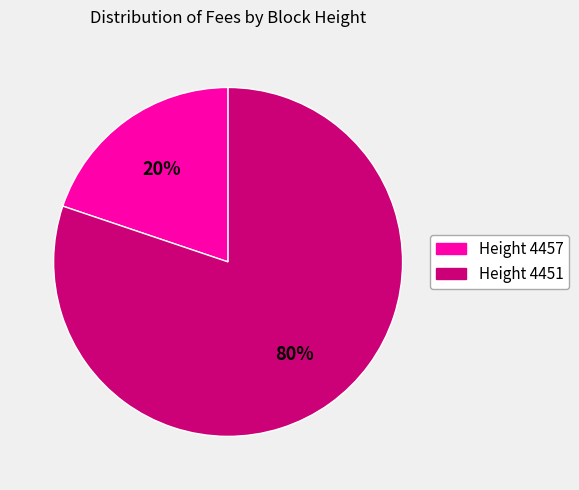

Which category has the biggest portion of the pie?

Height 4451